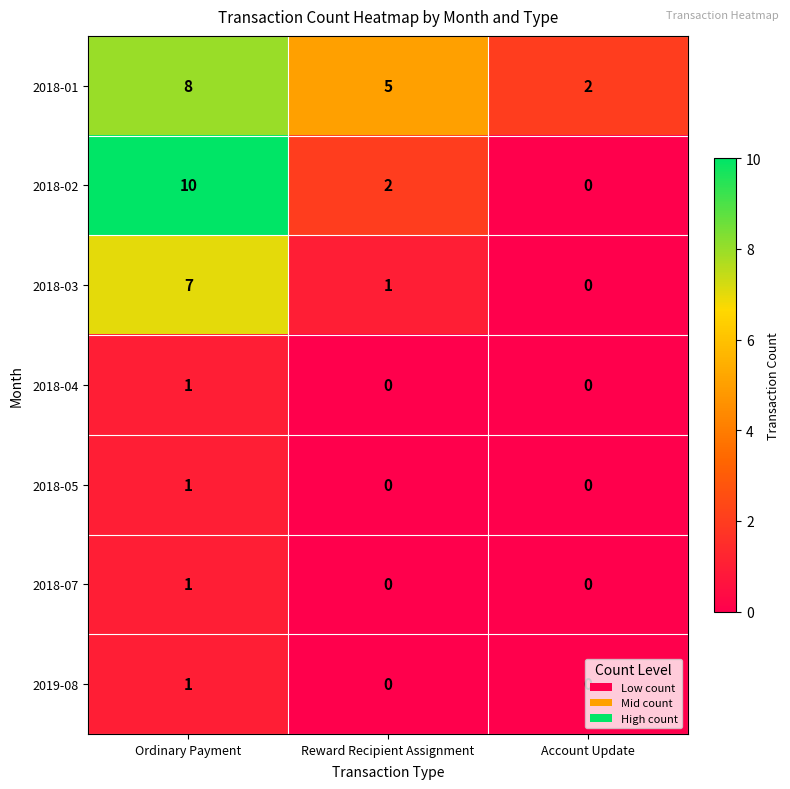

Count the 2018-04 values in the range 0 to 1.

3